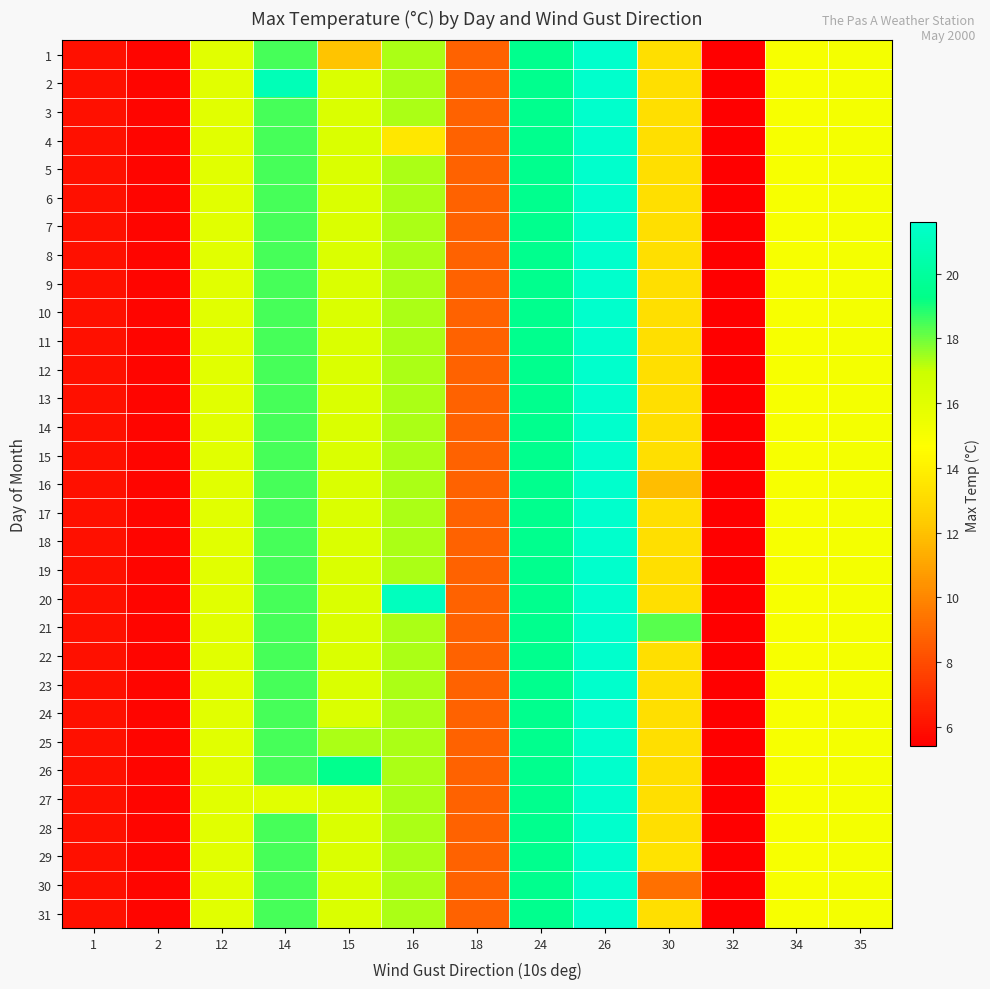

What is the total value across all series at 12?

496.0